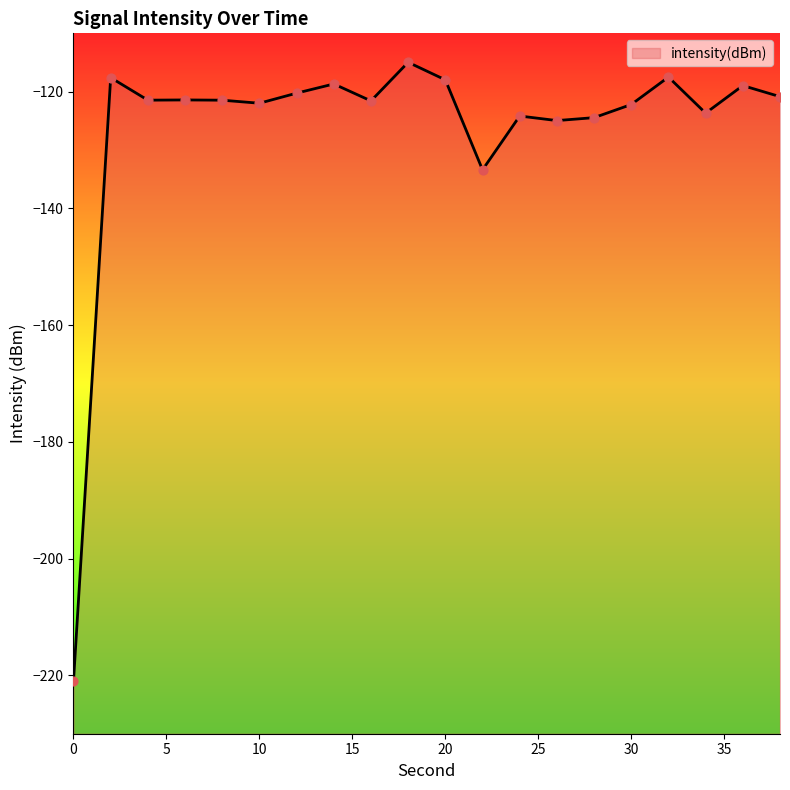

Between 0 and 16, which is larger?

16